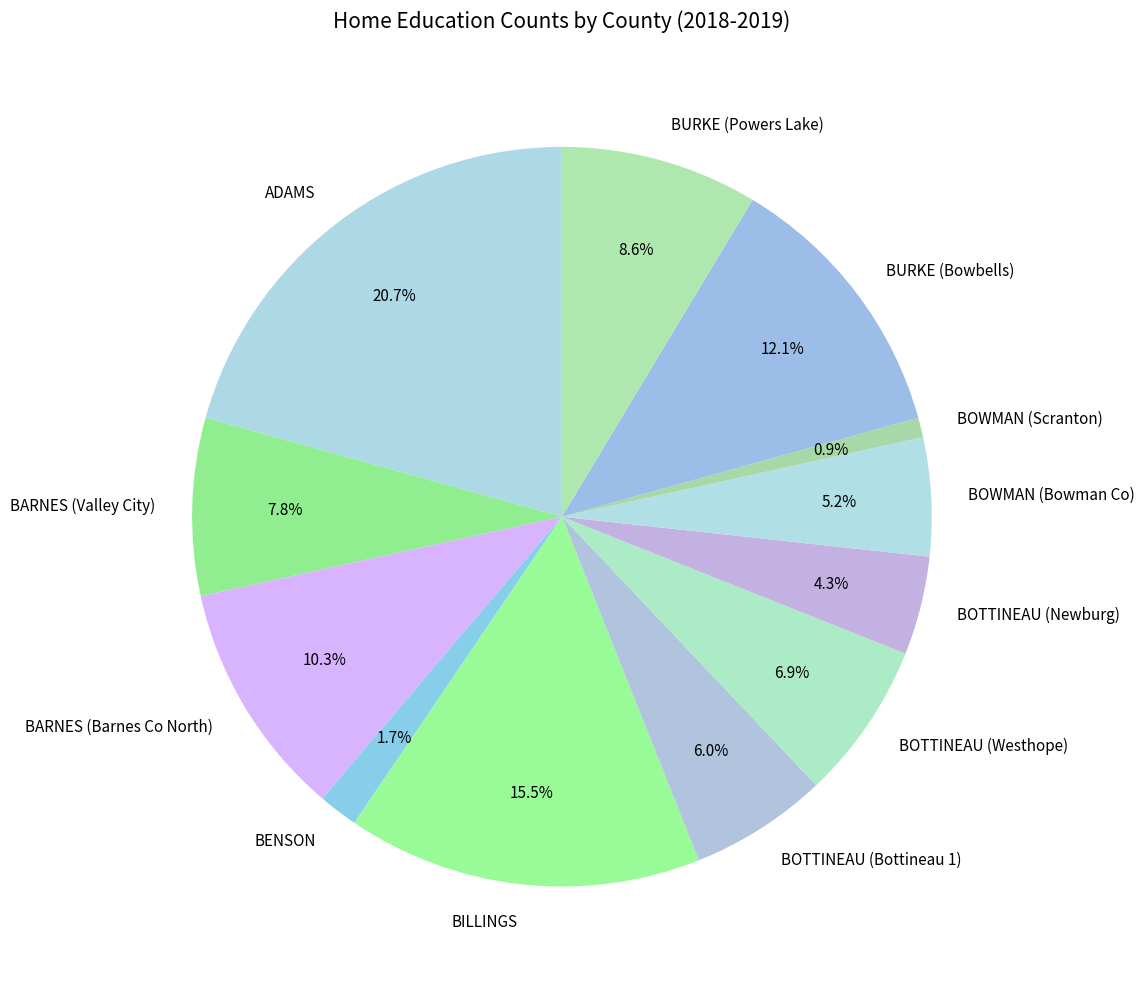

Is it true that ADAMS is 21% of the pie?

True